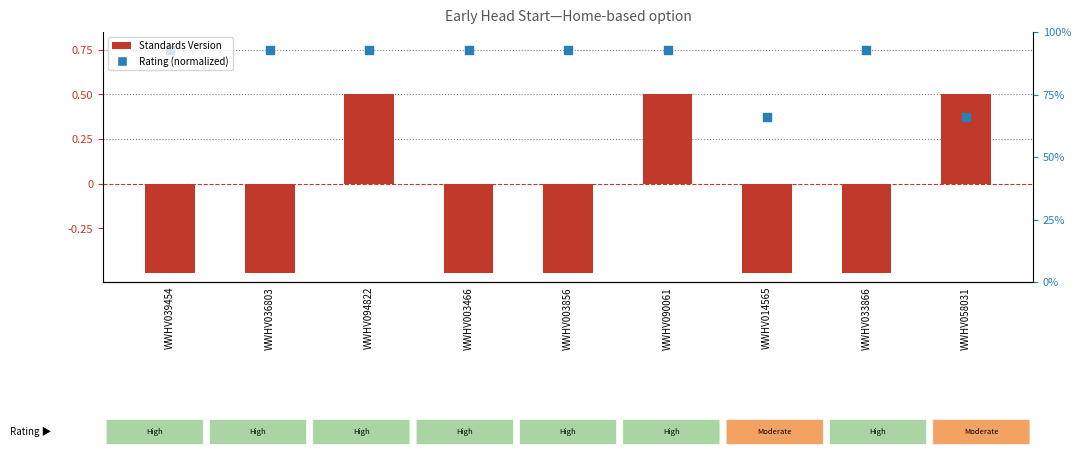

Which series has the largest total across all categories?

Rating (normalized)